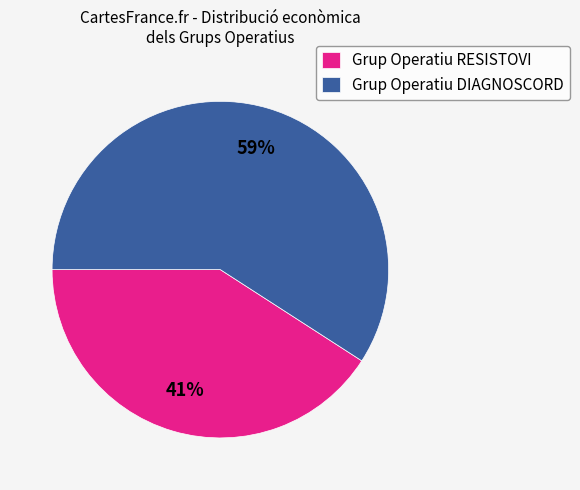

Which category has the biggest portion of the pie?

Grup Operatiu DIAGNOSCORD